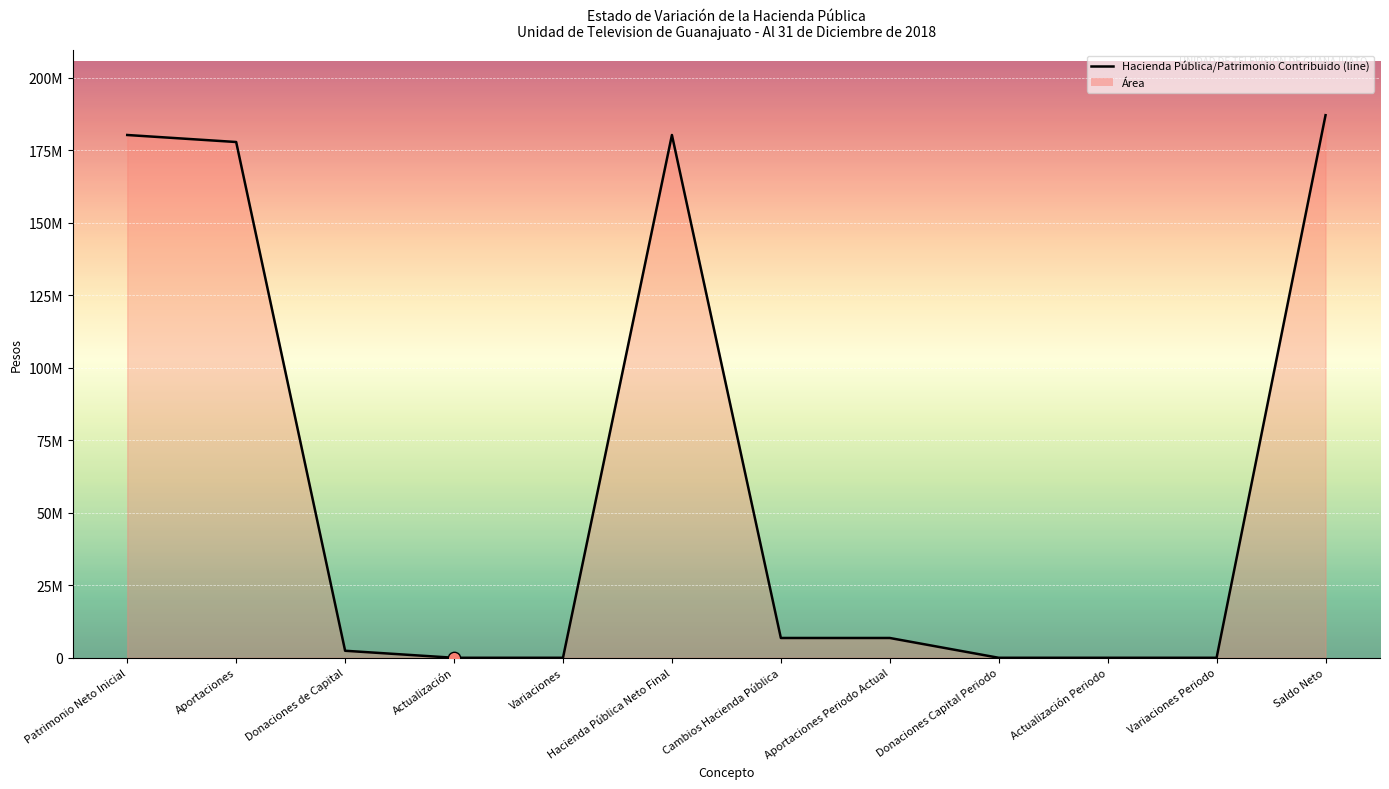

Which has a higher value, Hacienda Pública Neto Final or Patrimonio Neto Inicial?

Hacienda Pública Neto Final